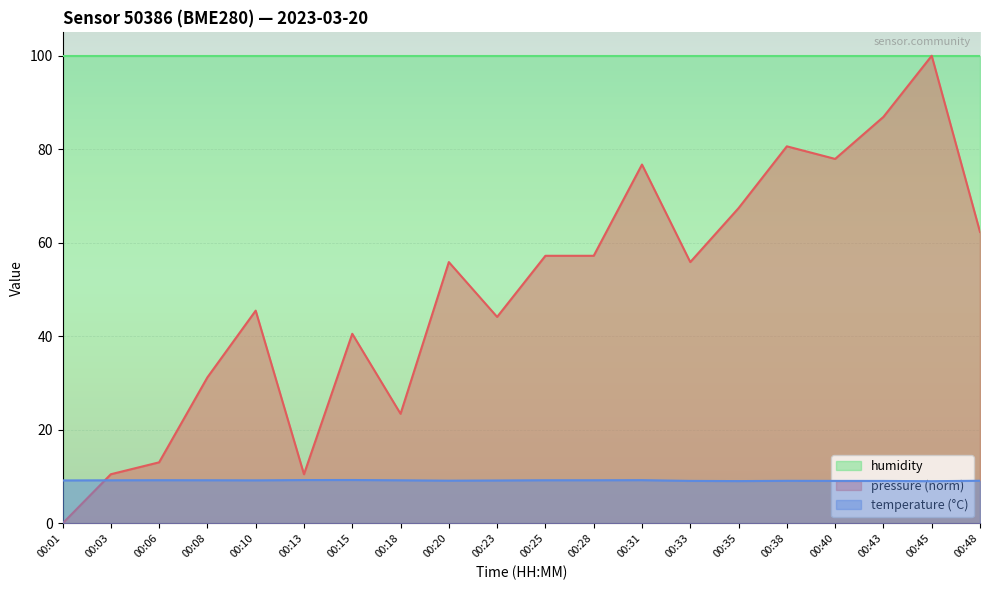

True or false: pressure has a value of 10.5 at 00:03.

True